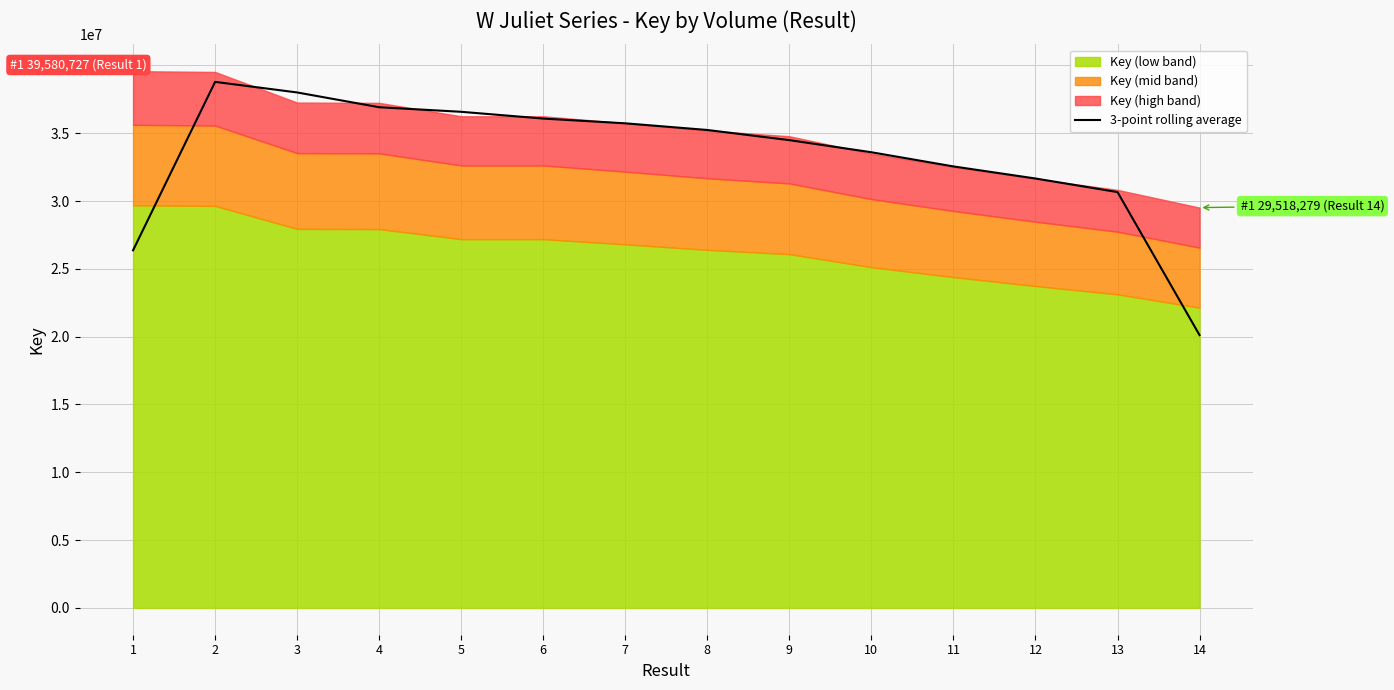

How many categories are shown in the chart?

14